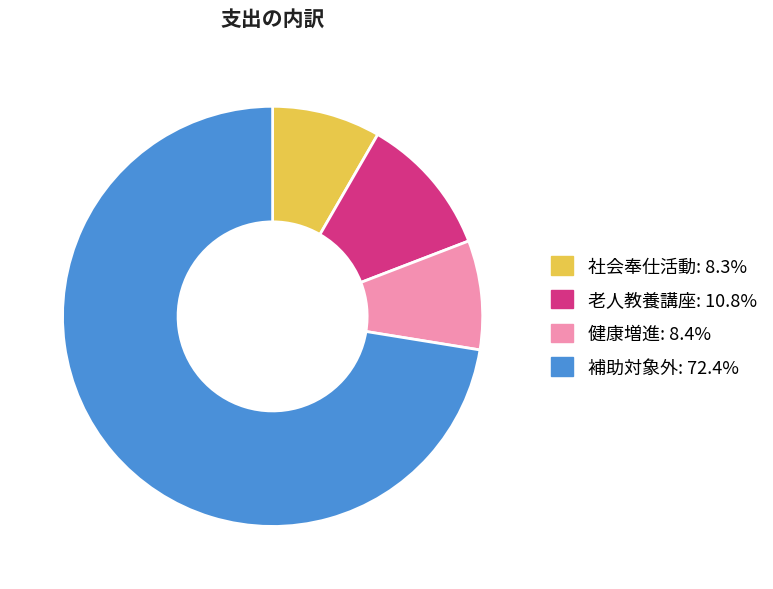

Do 社会奉仕活動 and 老人教養講座 together represent more than half of the pie?

No